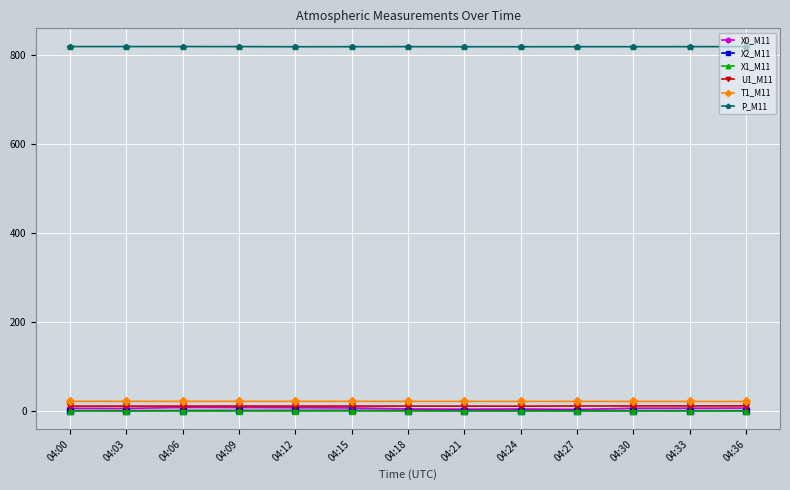

What are all the series names shown in the legend?

X0_M11, X2_M11, X1_M11, U1_M11, T1_M11, P_M11